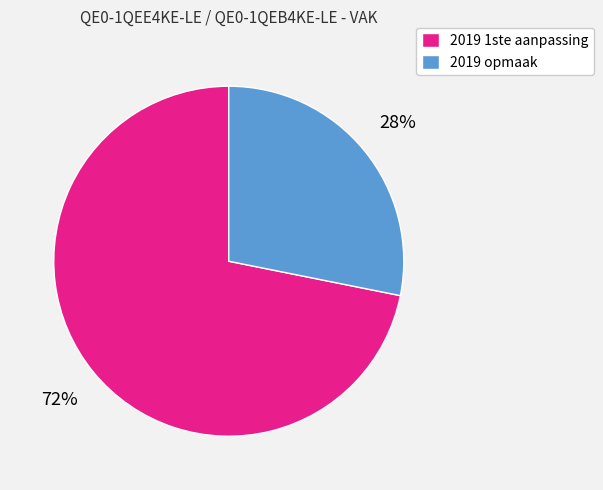

Is 2019 opmaak the majority of the pie?

No